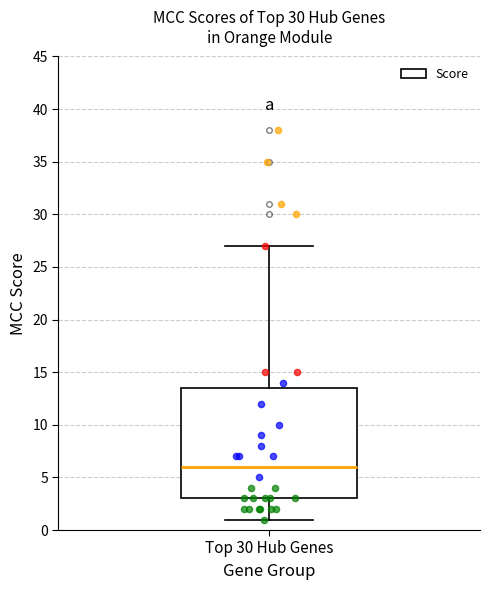

Where does the lower whisker of the box for Top 30 Hub Genes end on the y-axis? The values are not printed on the chart, so give them approximately, as read against the axis.

1.0